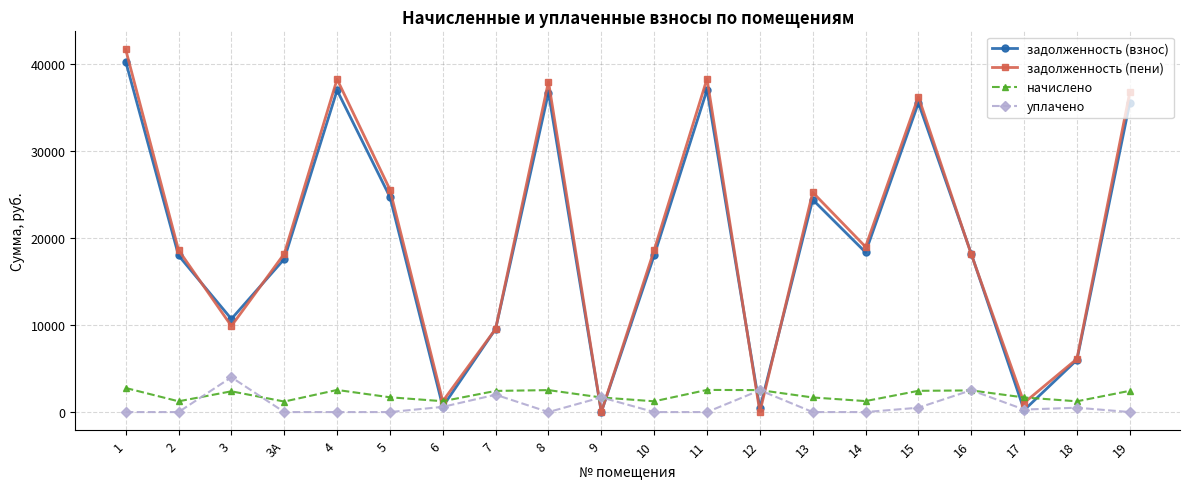

The value of начислено at 13 is 1676.5. True or false?

True